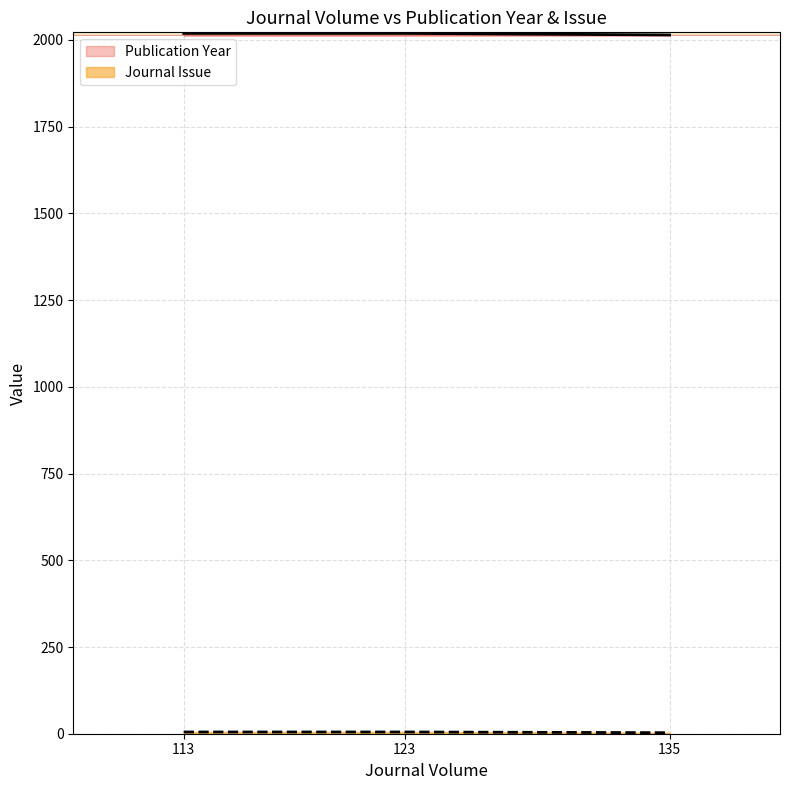

Which series changed the most between 123 and 135?

Publication Year